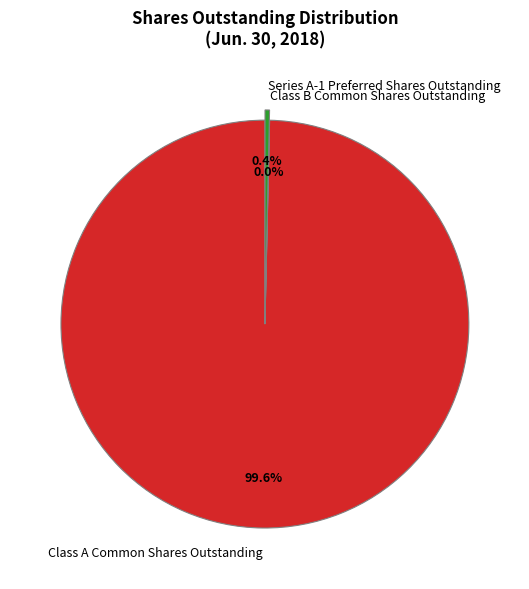

What percentage do Class A Common Shares Outstanding and Series A-1 Preferred Shares Outstanding together represent?

100.0%